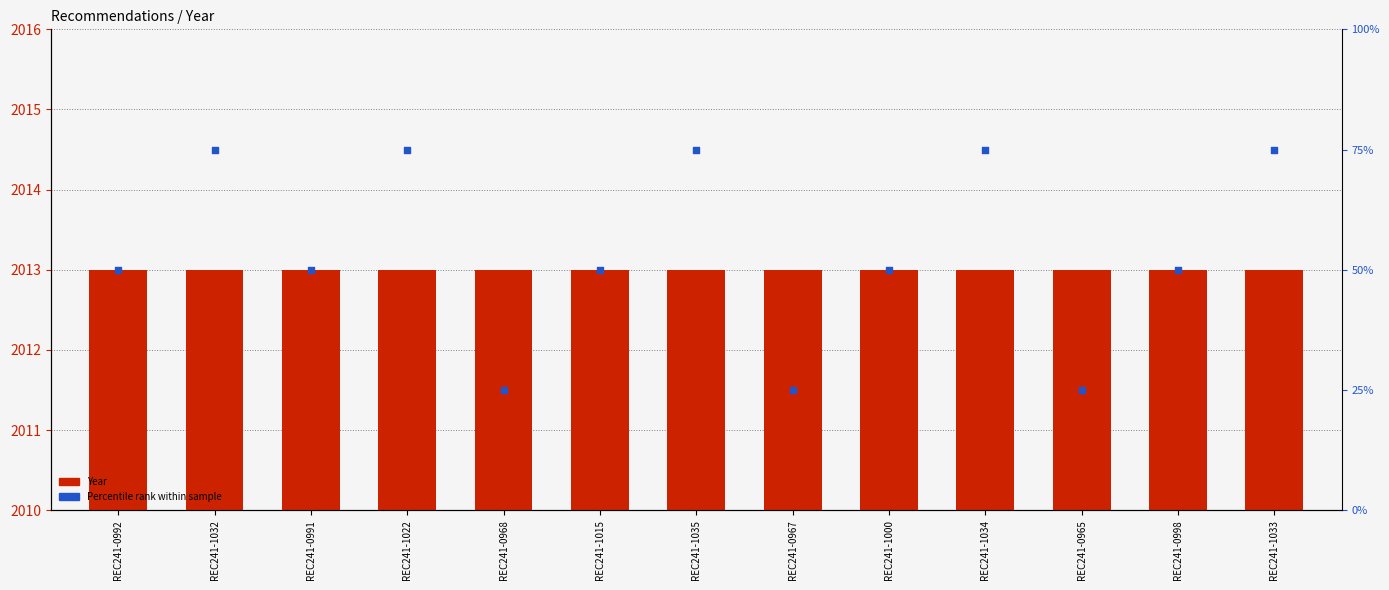

What is the total value across all series at REC241-0965?

2038